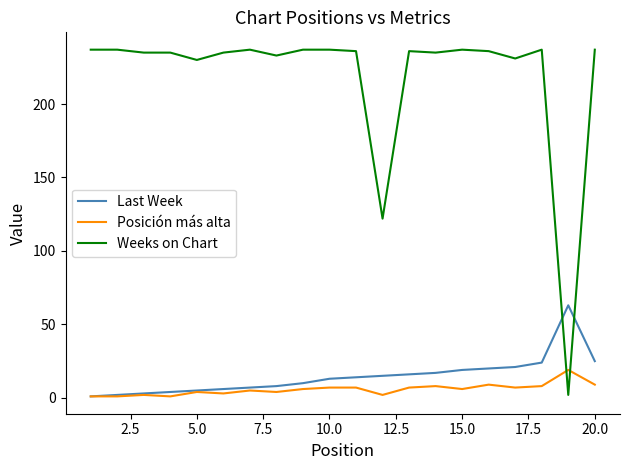

What is the greatest value displayed?

237